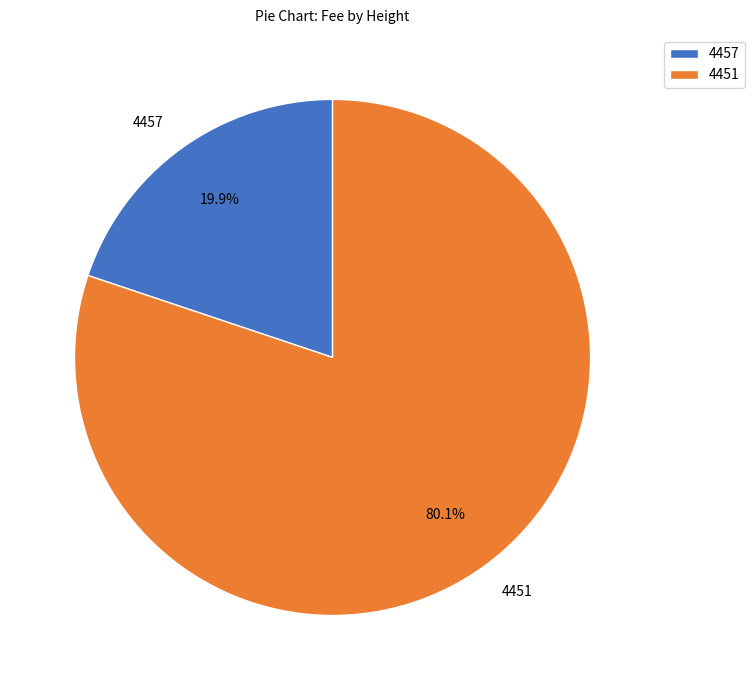

Is there a majority slice in this chart?

Yes